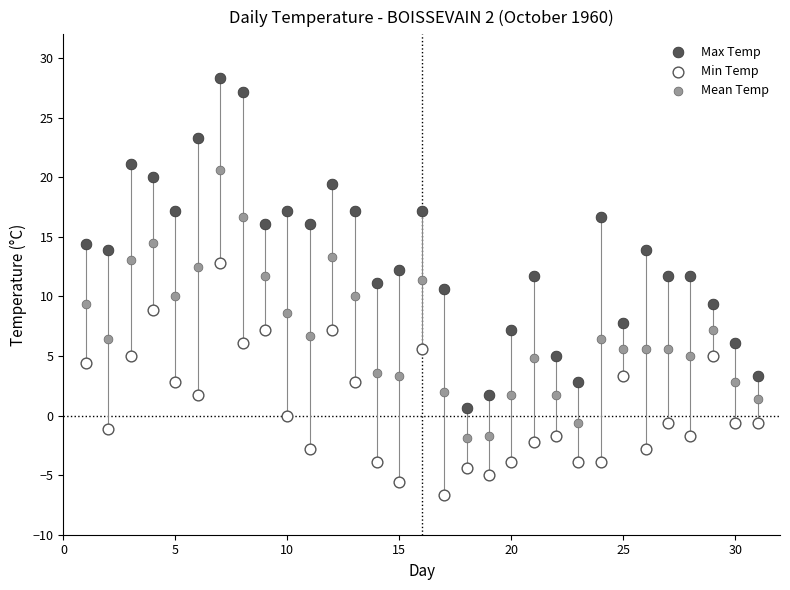

Which series reaches the maximum Y coordinate?

Max Temp